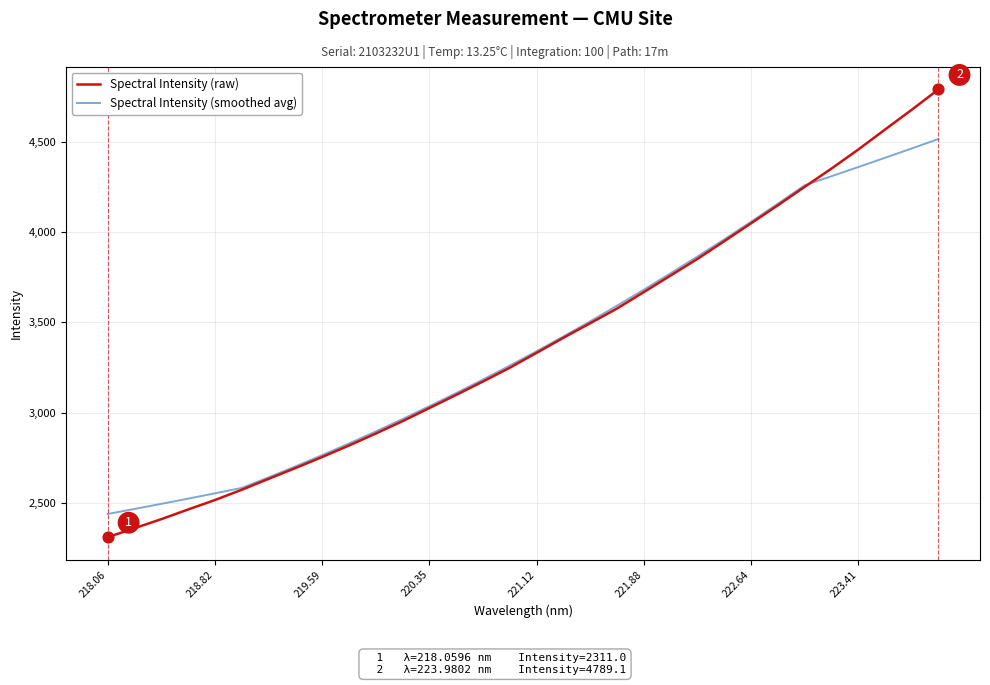

Which series has the widest spread of values?

Spectral Intensity (raw)